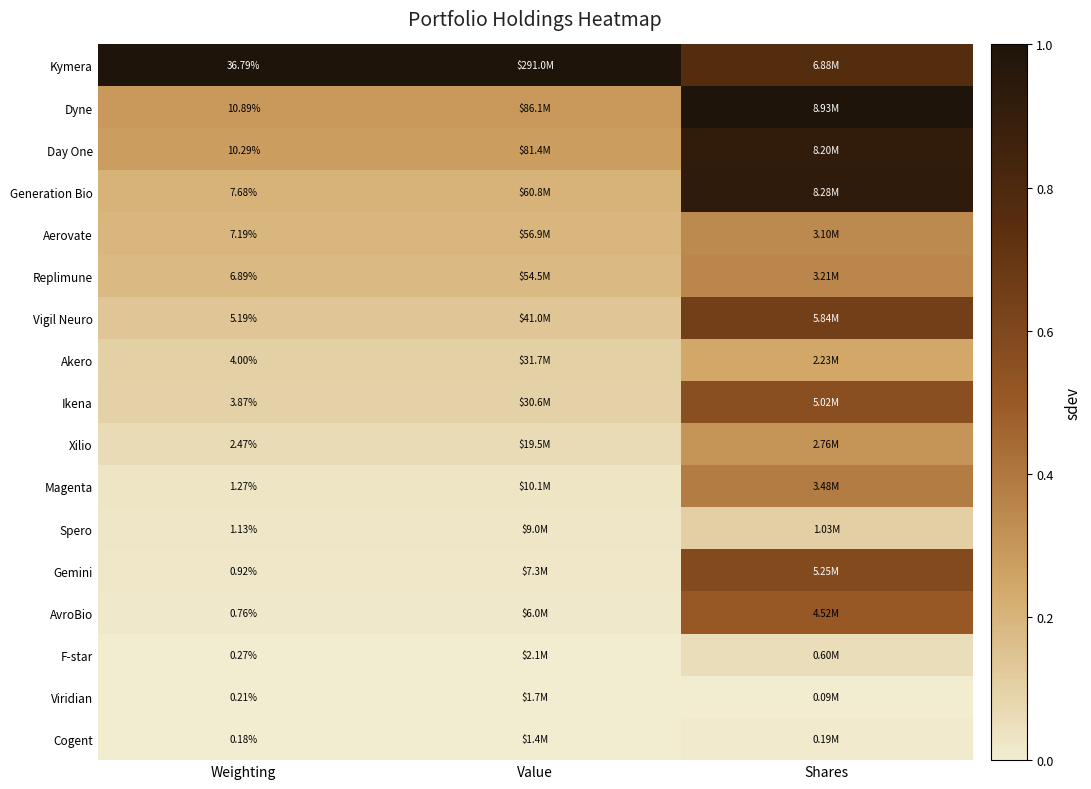

Which has a higher value, Shares or Weighting?

Weighting